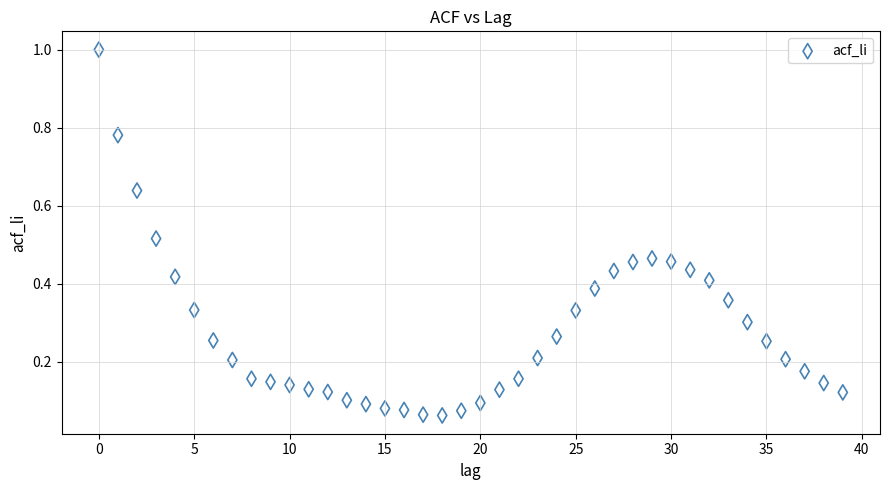

What is the range of Y values (max minus min)?

0.9